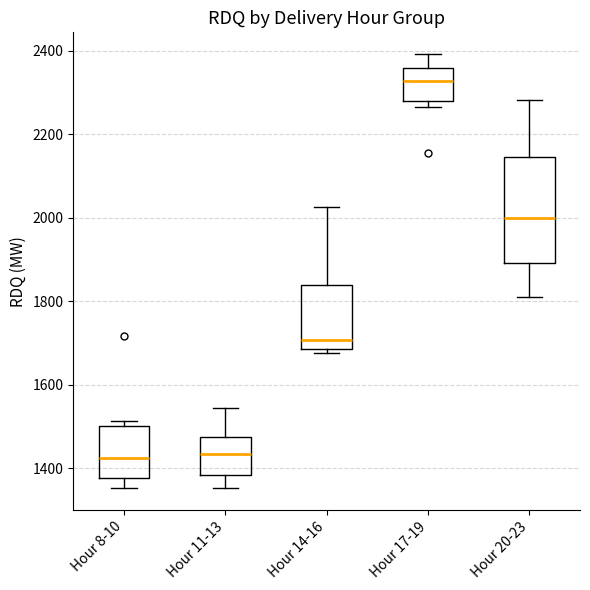

Reading left to right, transcribe this box plot: for each box, give where its median line is, the range the box spans, and where its two whiskers end, as read against the y-axis. The values are not printed on the chart, so give them approximately, as read against the axis.

Hour 8-10: median 1420, box 1380 to 1500, whiskers 1360 to 1520
Hour 11-13: median 1440, box 1380 to 1480, whiskers 1360 to 1540
Hour 14-16: median 1700, box 1680 to 1840, whiskers 1680 (just below the box's lower edge) to 2020
Hour 17-19: median 2320, box 2280 to 2360, whiskers 2260 to 2400
Hour 20-23: median 2000, box 1900 to 2140, whiskers 1820 to 2280